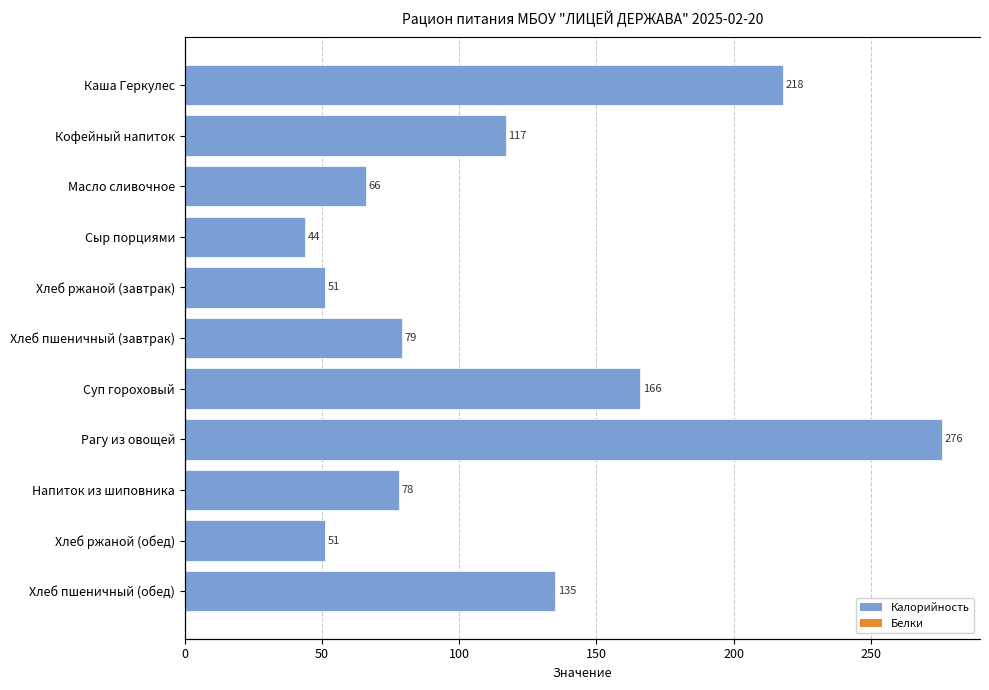

At how many categories does at least one series exceed 260?

1